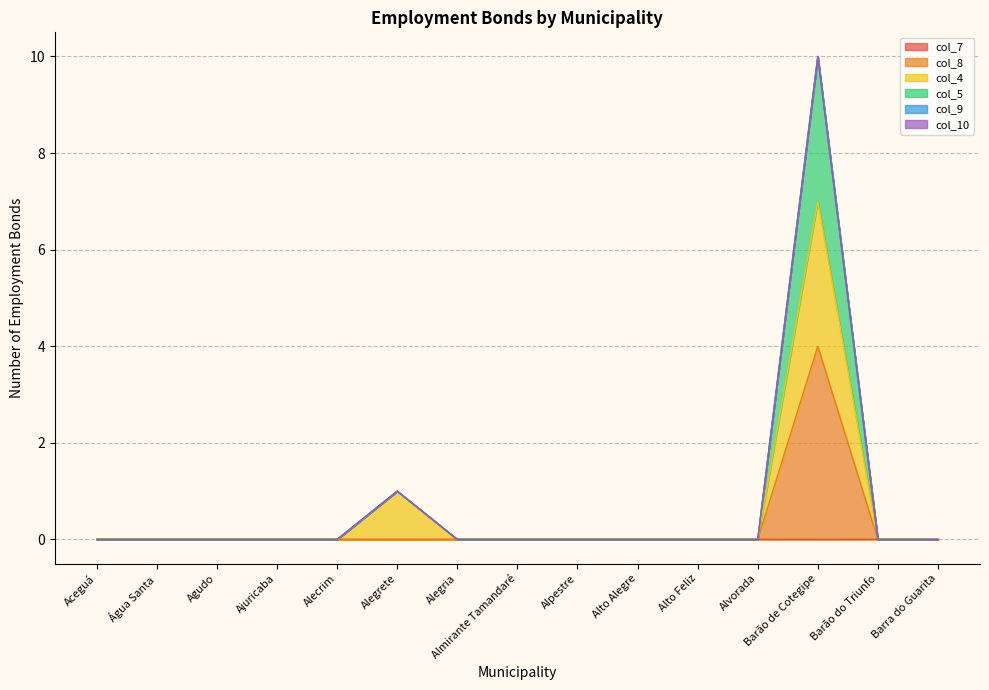

What is the difference between the col_5 values at Alegrete and Almirante Tamandaré?

1